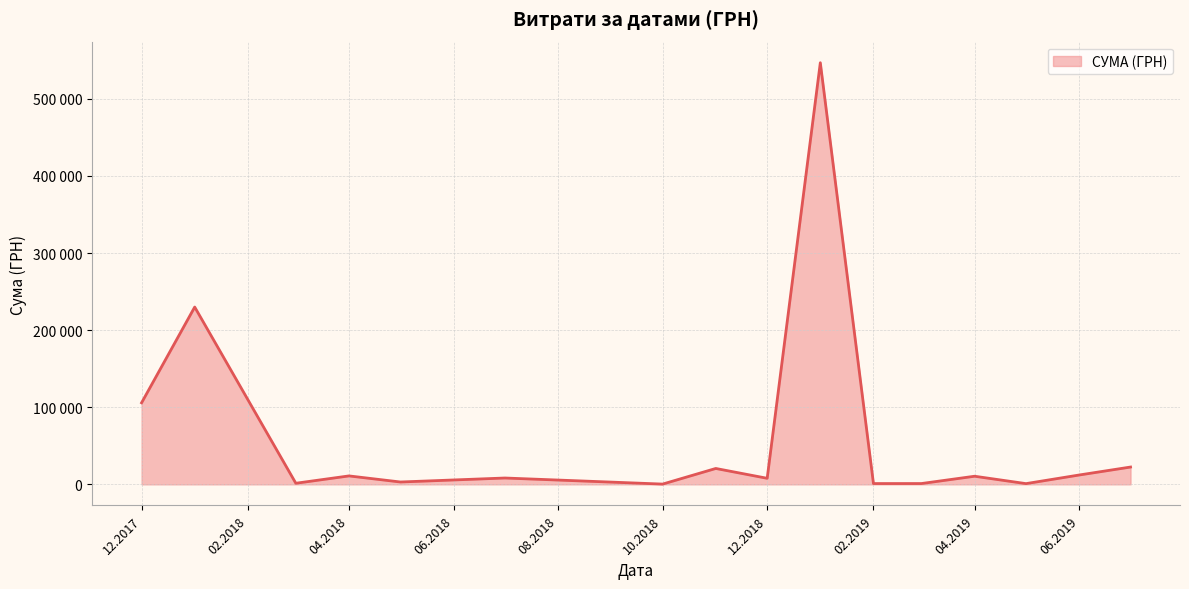

Does the chart display data point markers on the line(s)?

No